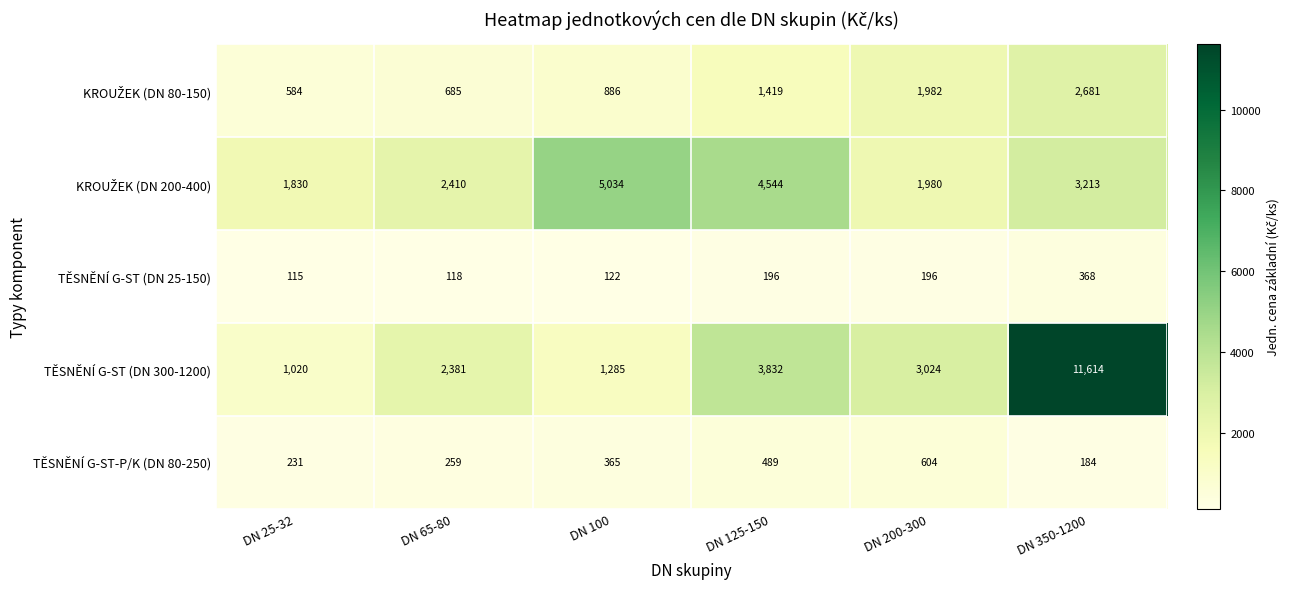

What is the minimum value shown in the chart?

115